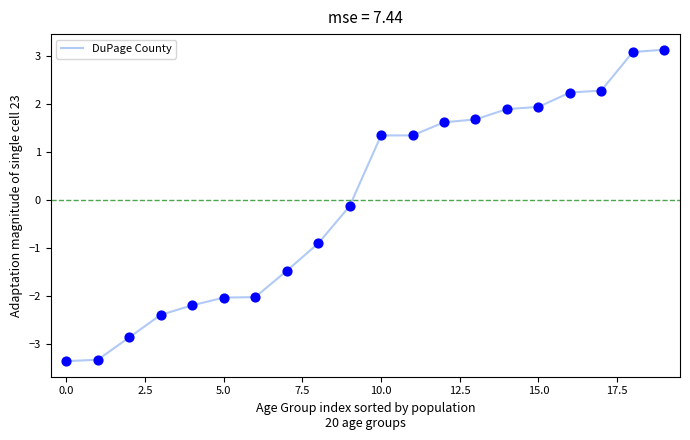

What is the difference between the maximum and minimum values?

6.5